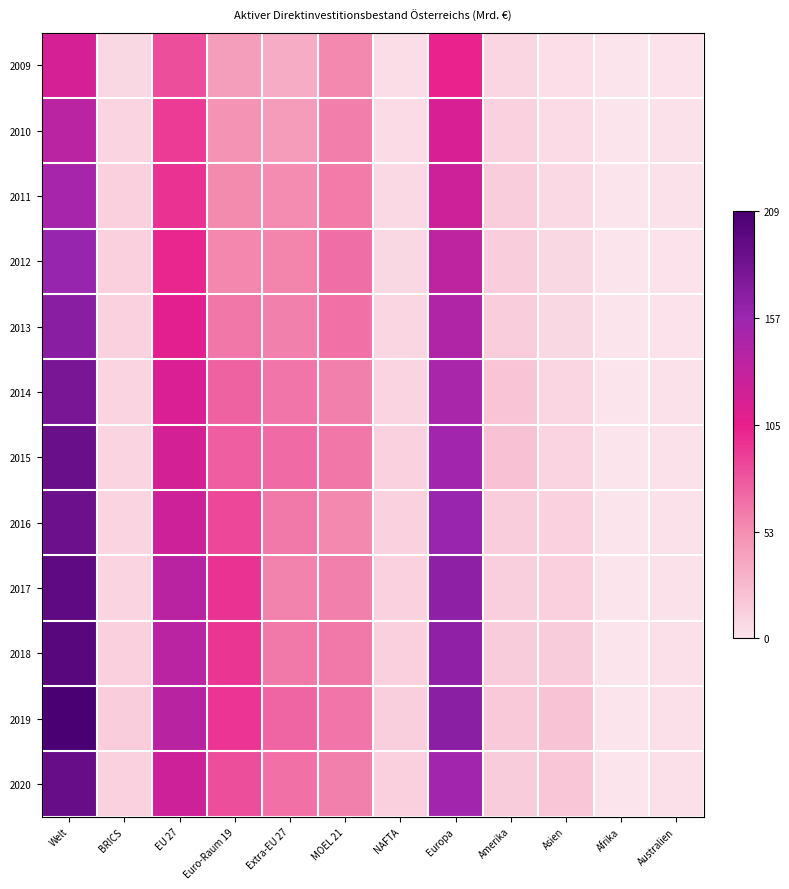

List the series in order of their peak value, highest first.

2019, 2018, 2017, 2020, 2015, 2016, 2014, 2013, 2012, 2011, 2010, 2009